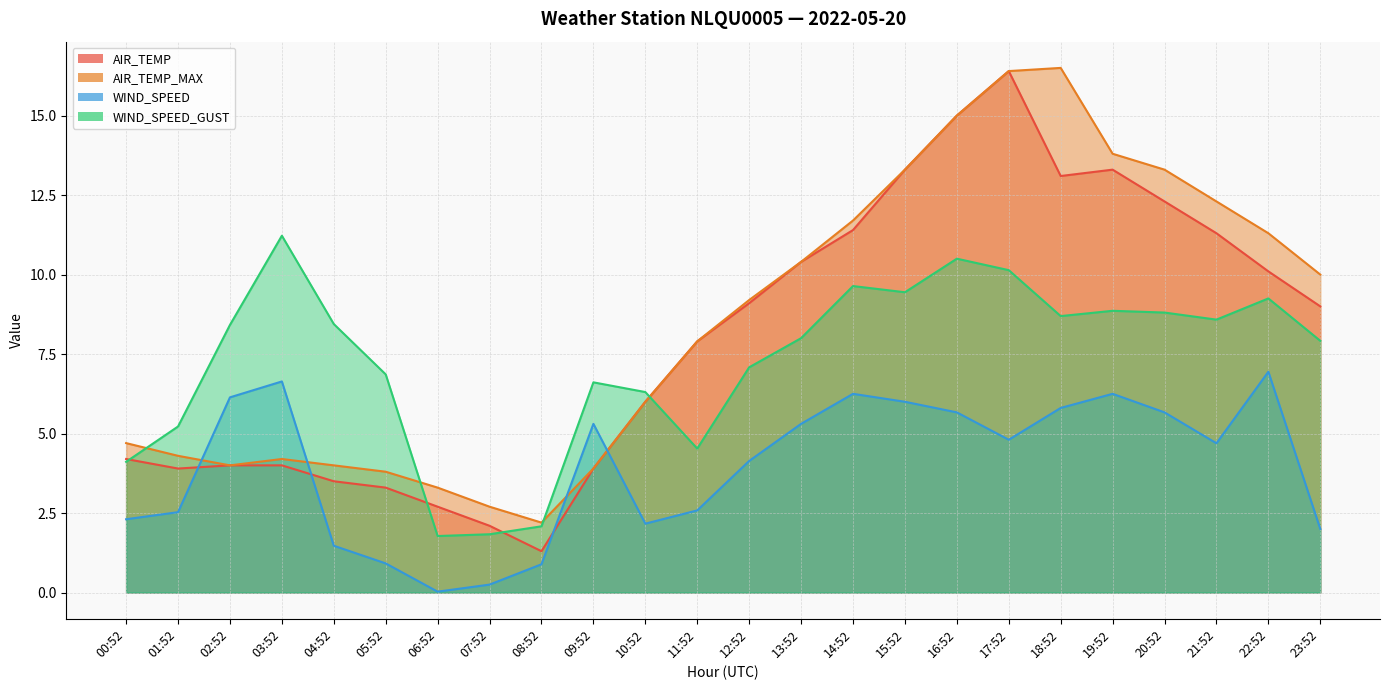

The value of AIR_TEMP at 14:52 is 2.5. True or false?

False